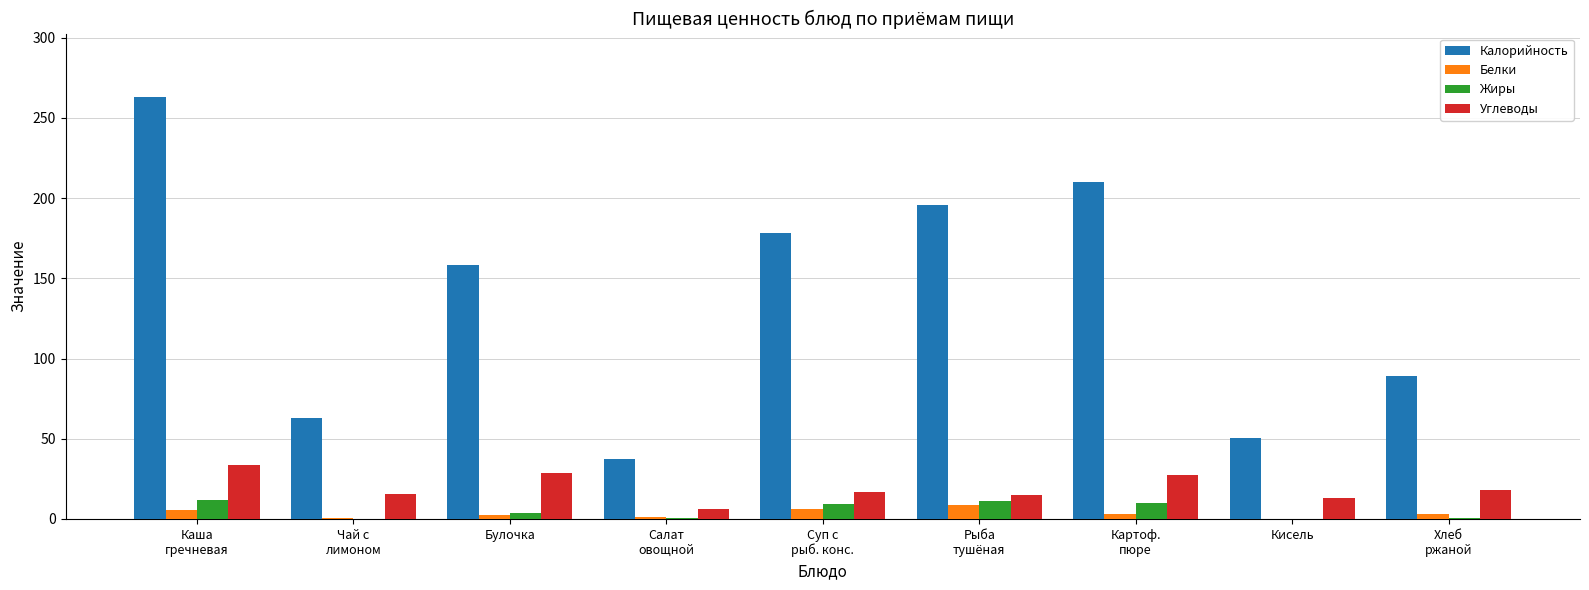

What are all the series names shown in the legend?

Калорийность, Белки, Жиры, Углеводы